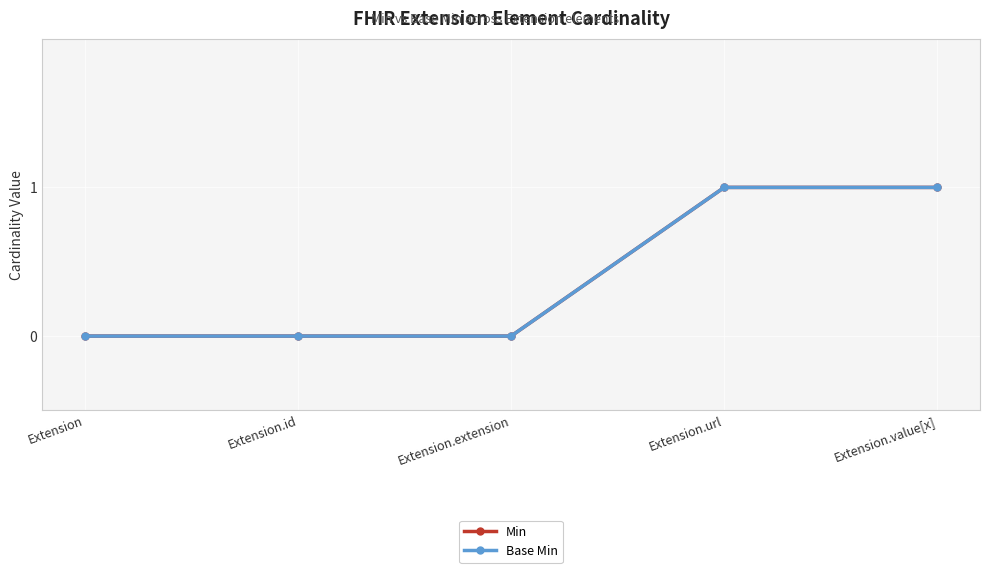

Is this an area chart (filled region under the line)?

No